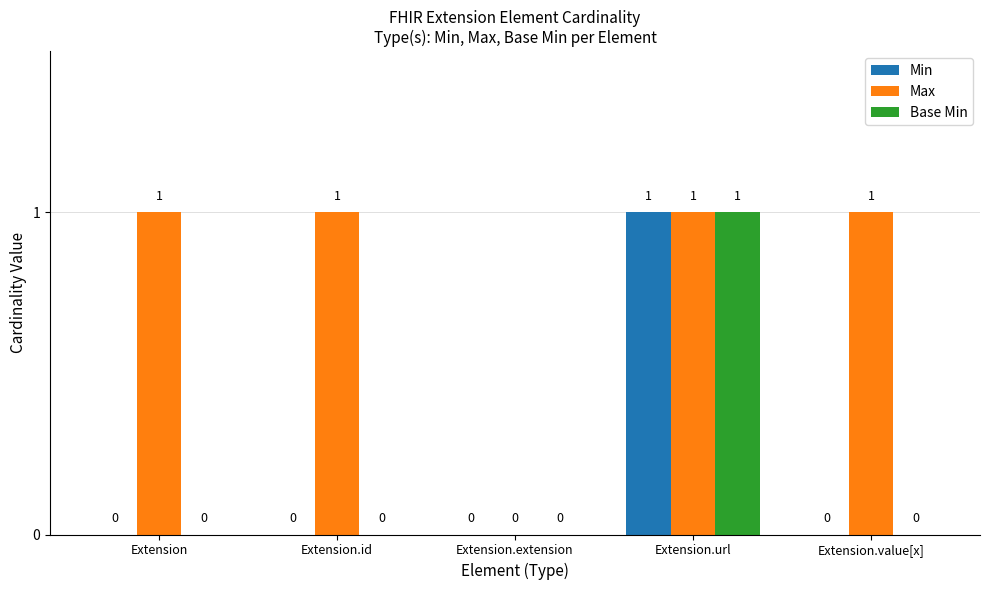

The Min series shows 1 at Extension.extension. True or false?

False